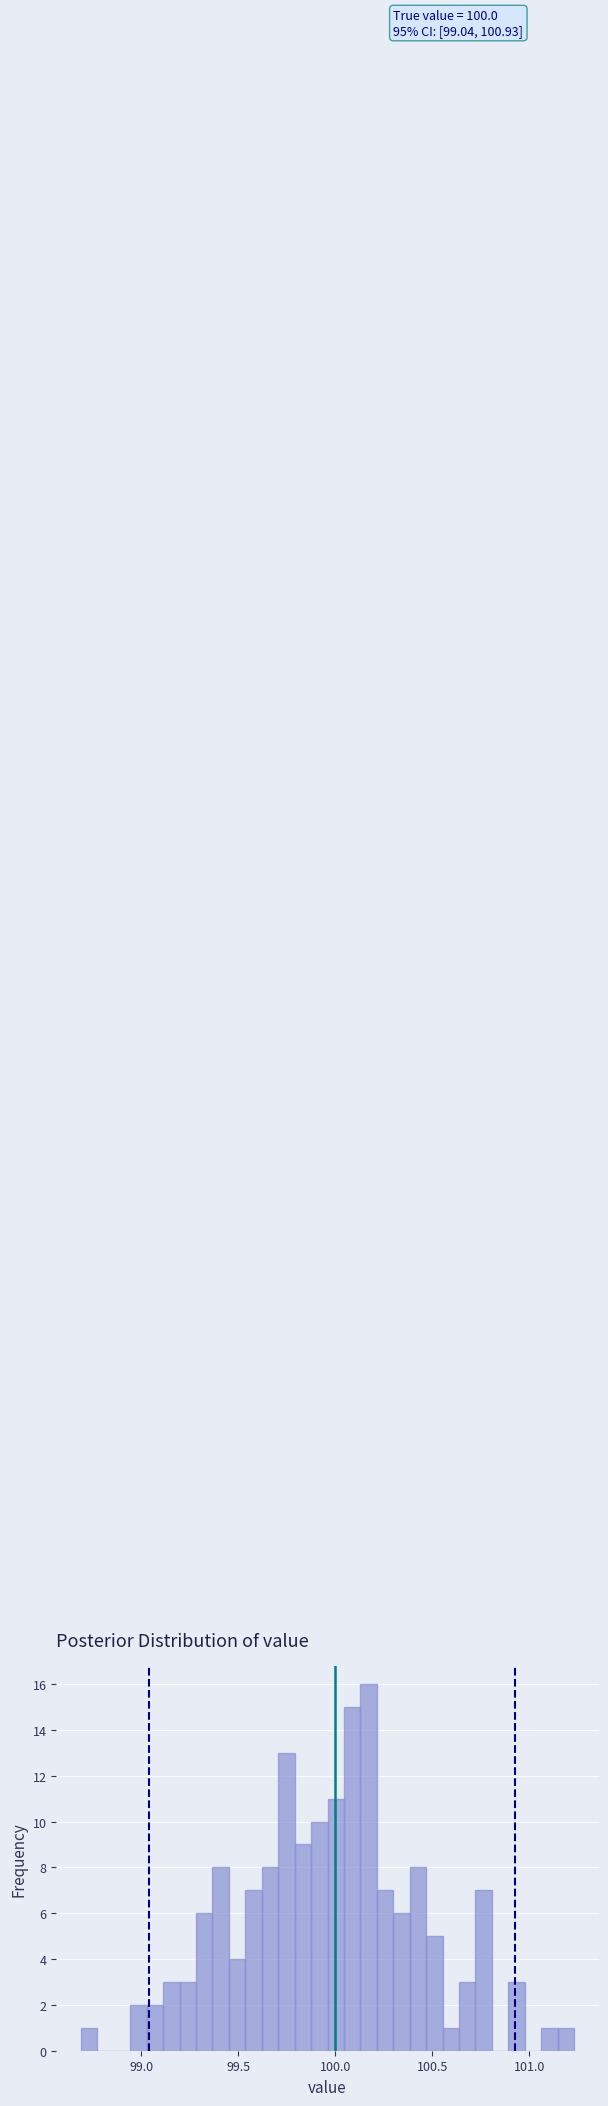

Around what value on the x-axis is the tallest bar? Give the approximate position of its centre, as read against the axis.

100.15